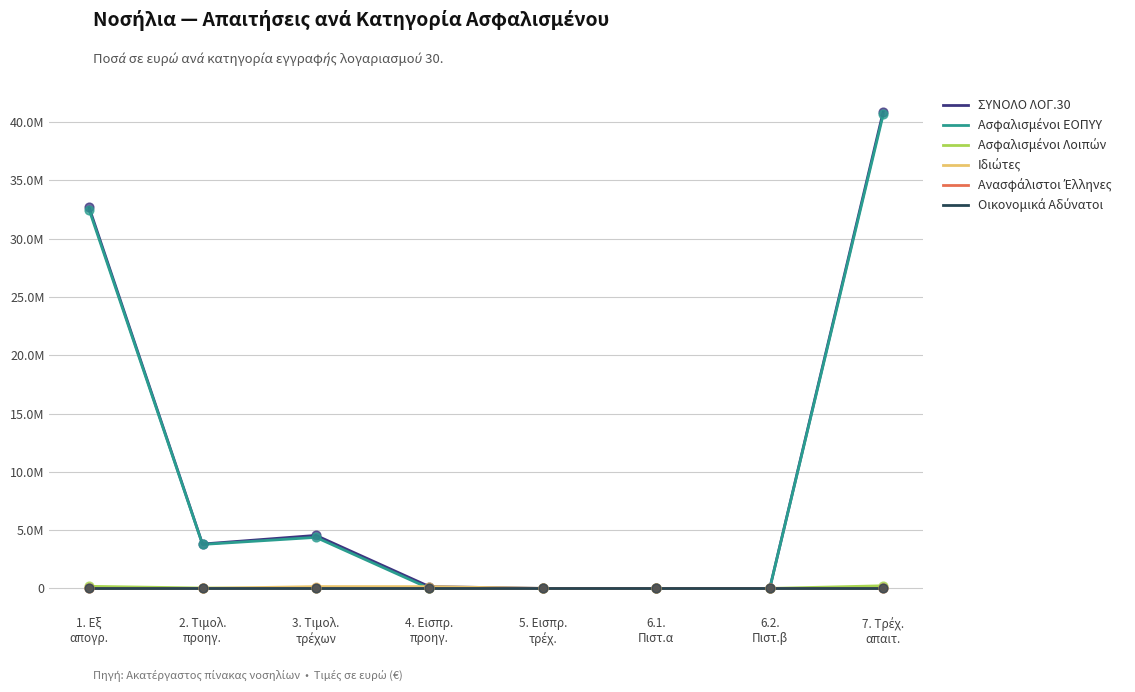

At which category is the sum across all series the highest?

7. Τρέχ.
απαιτ.